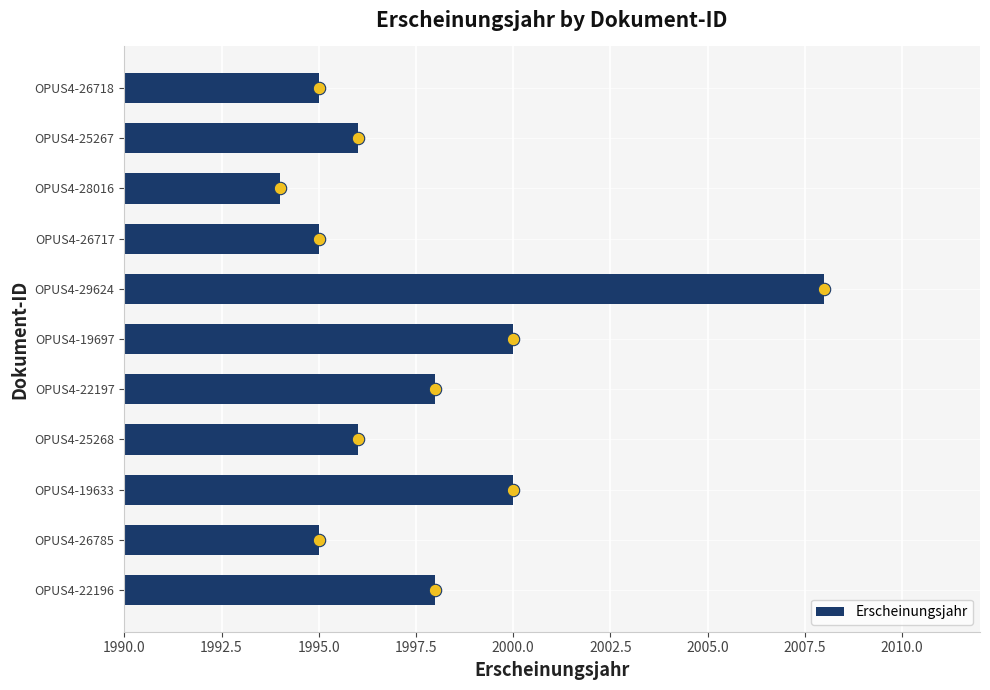

What is the sum of all Erscheinungsjahr values?

21975